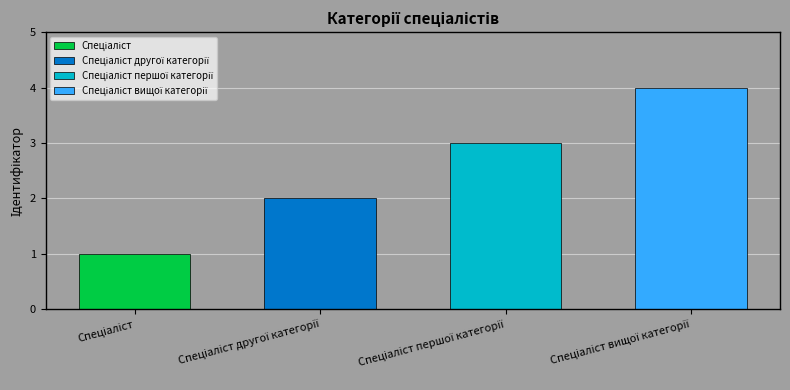

The chart shows a value of 3 at Спеціаліст першої категорії. True or false?

True